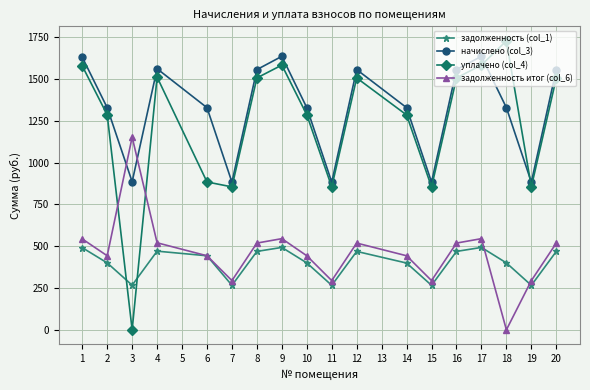

Which series has the largest total across all categories?

начислено (col_3)